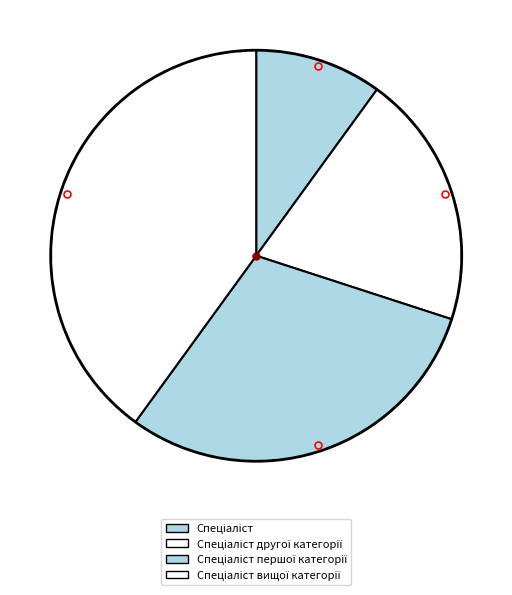

What percentage is the Спеціаліст другої категорії slice, to the nearest percent?

20%